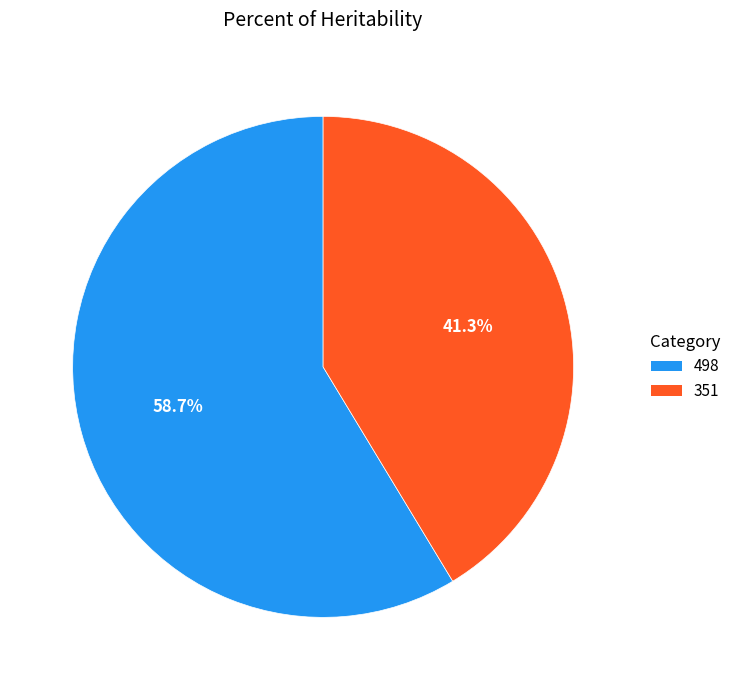

How much of the chart is everything except 351?

58.7%